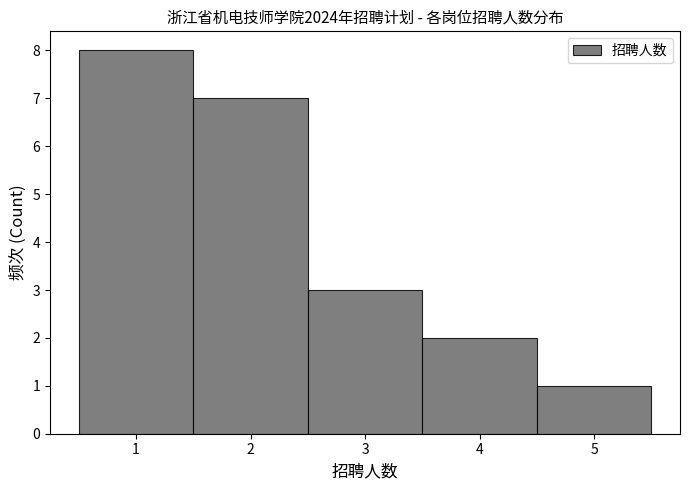

Which range on the x-axis has the tallest bar?

0.5 to 1.5